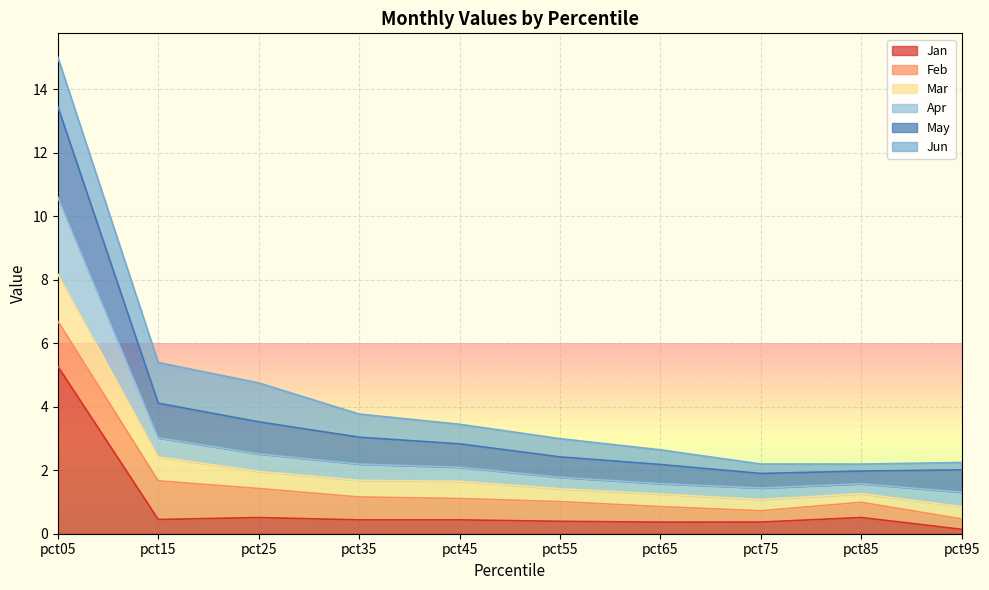

What is the total value across all series at pct45?

3.4